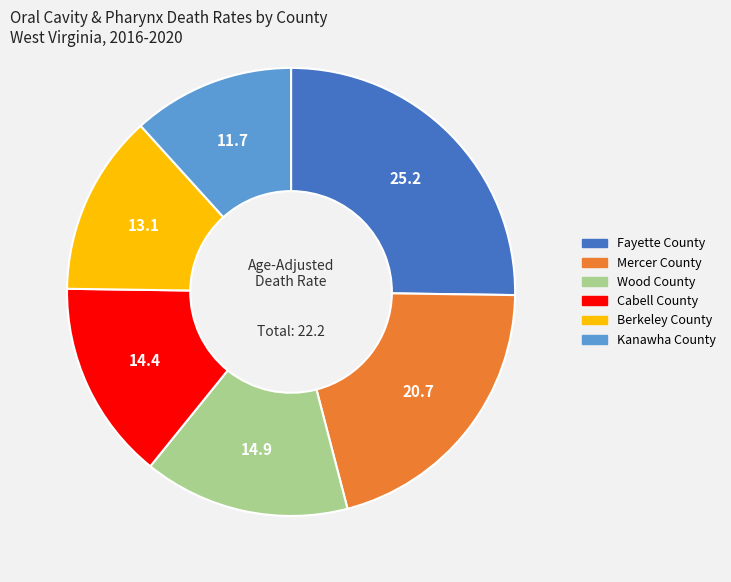

Combined, do Berkeley County and Cabell County account for over 50%?

No